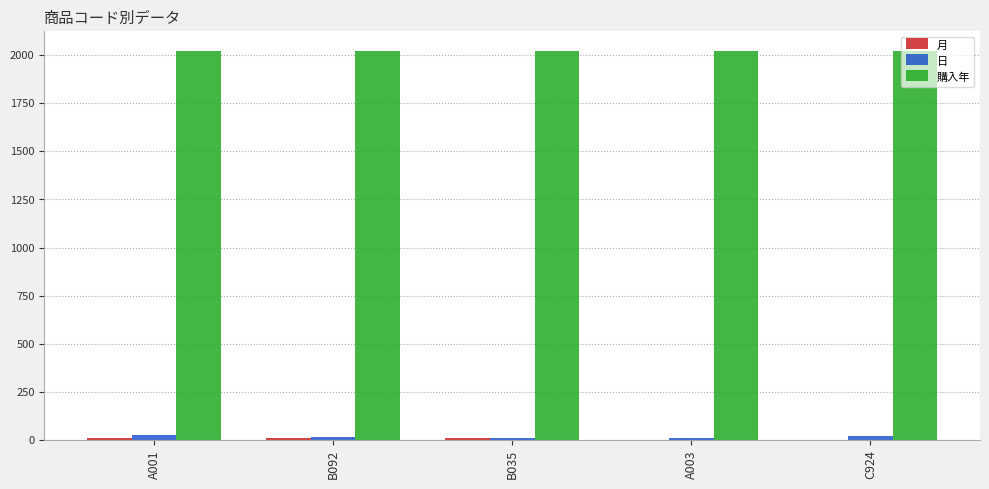

How many values in the 購入年 series exceed 2022?

2